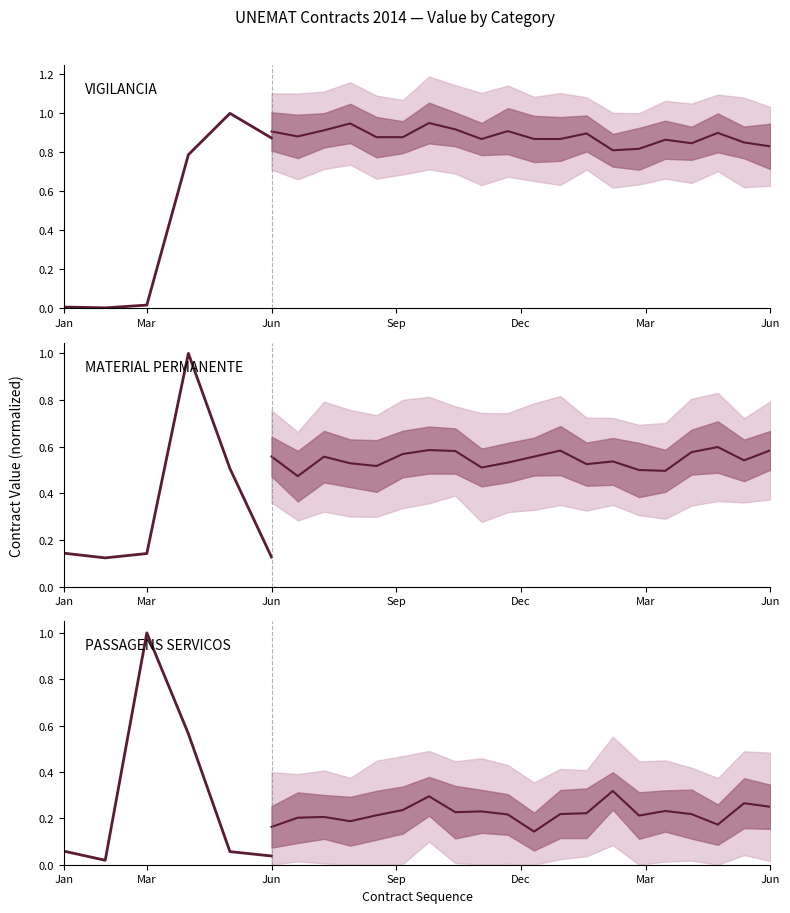

Where is PASSAGENS_SERVICOS nearest to the value 0?

002/2014